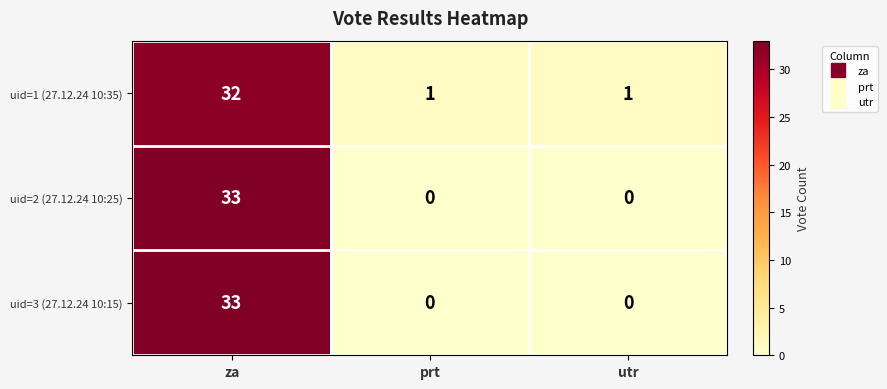

At how many categories does at least one series exceed 27?

1